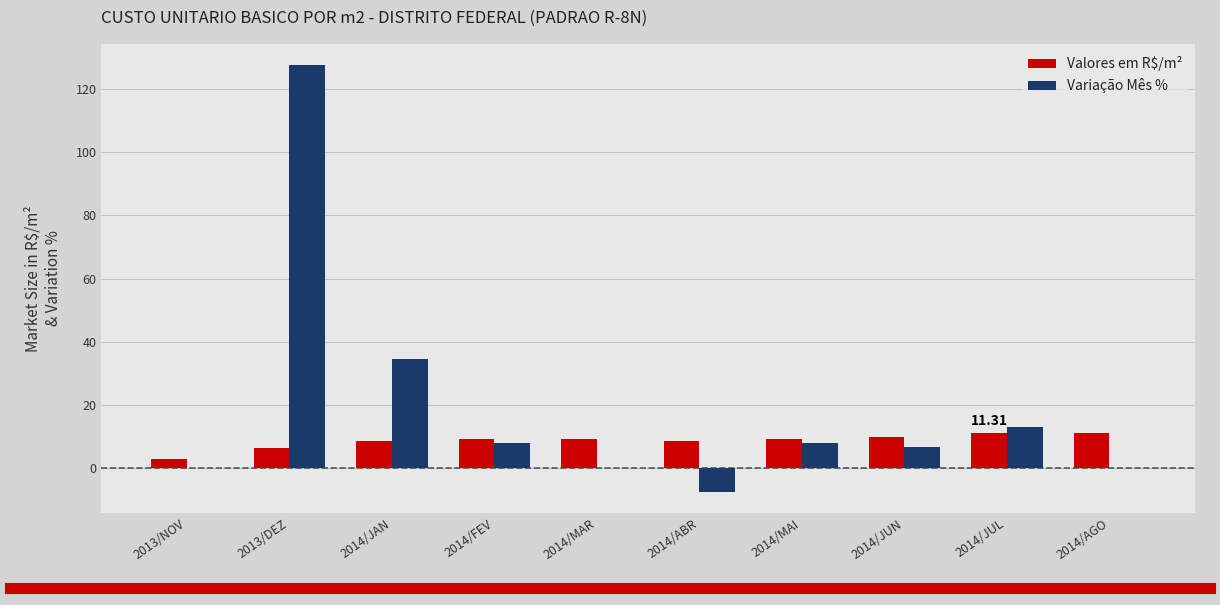

At which category is the sum across all series the highest?

2013/DEZ